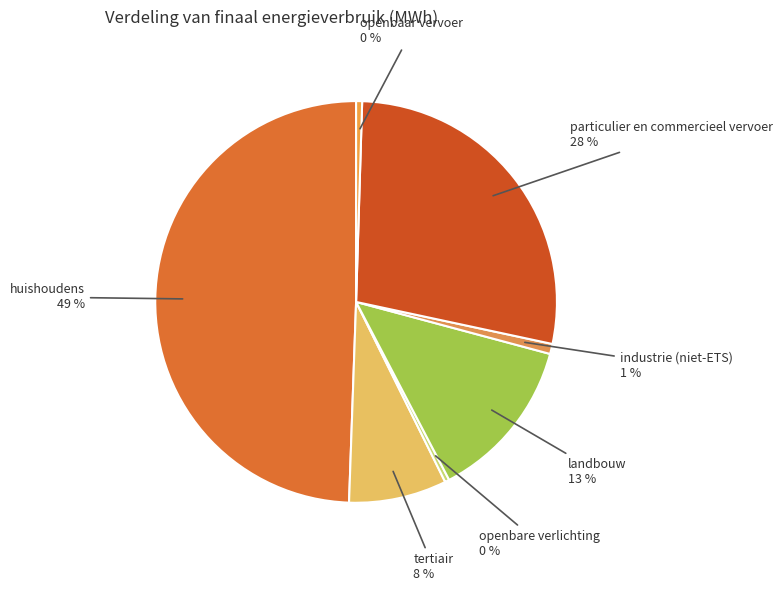

Approximately how many times larger is the value at industrie (niet-ETS) compared to openbaar vervoer?

1.7